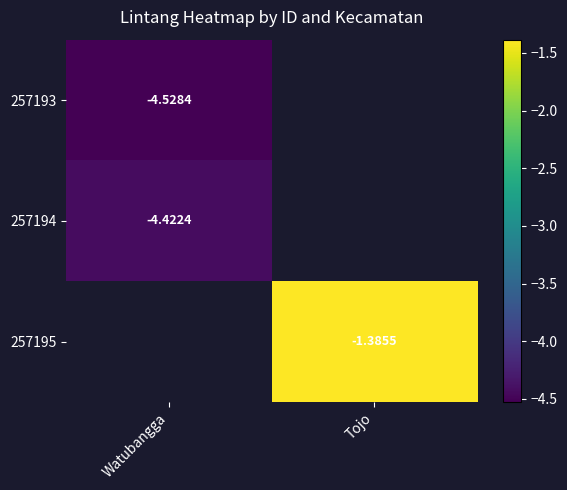

List the labels in order of 257194 value, largest first.

Watubangga, Tojo